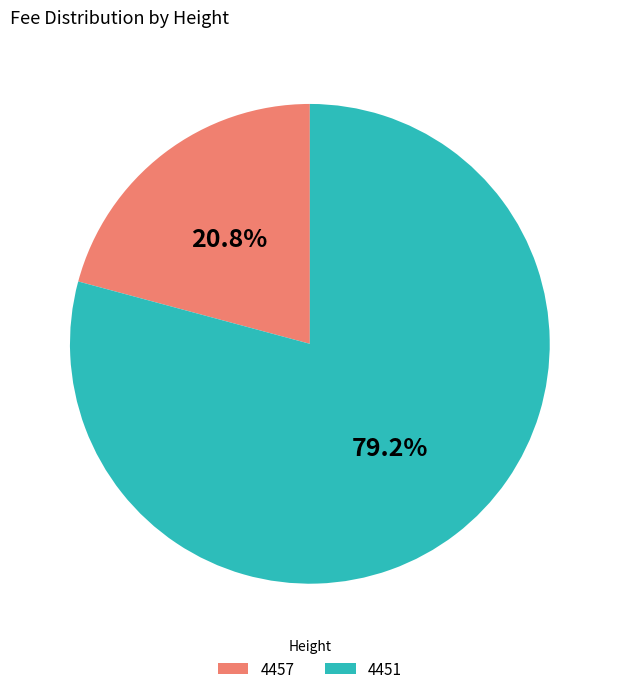

True or false: 4457 accounts for 21% of the total.

True